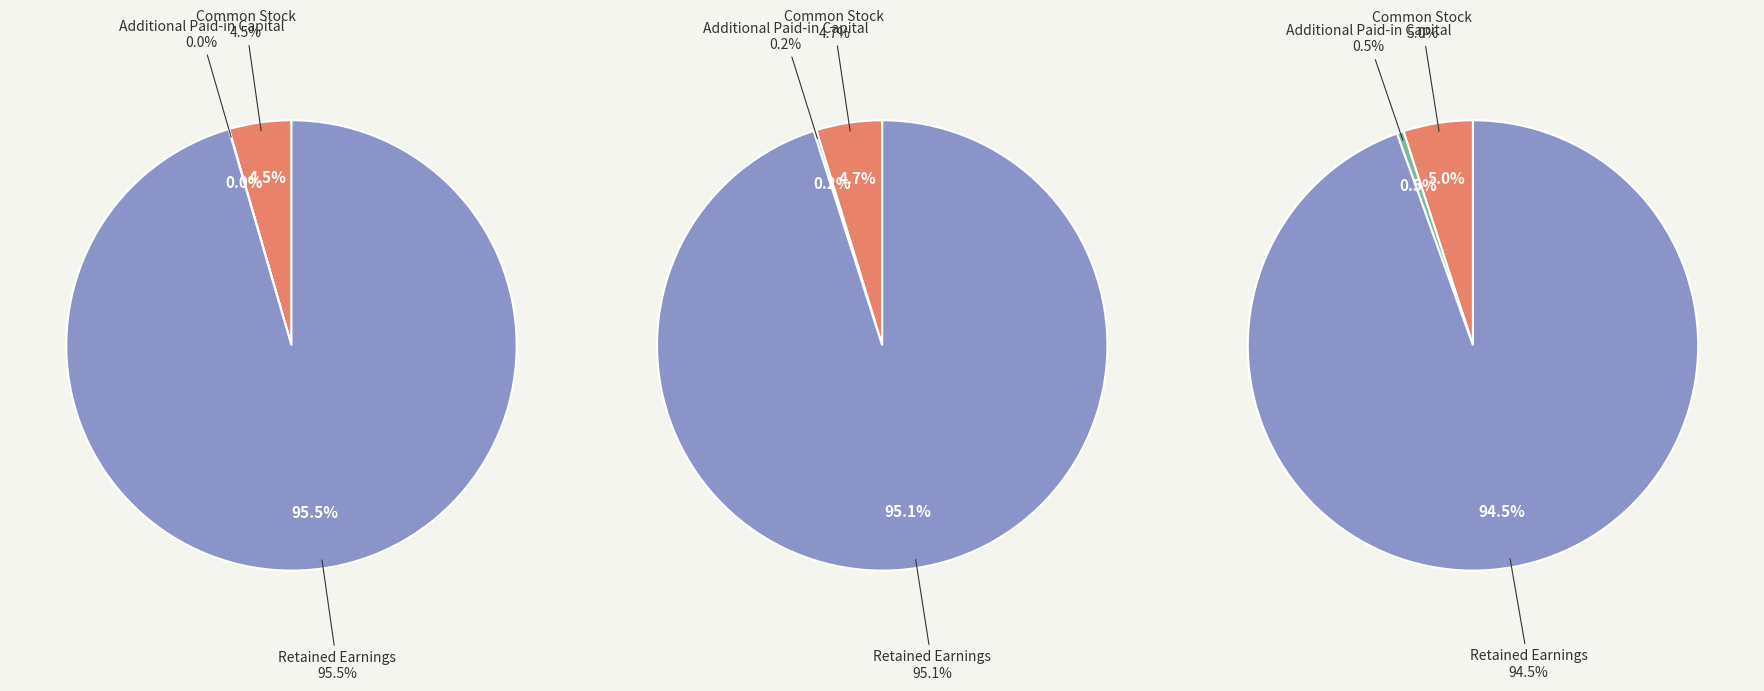

To the nearest percent, what is the average slice percentage?

33%